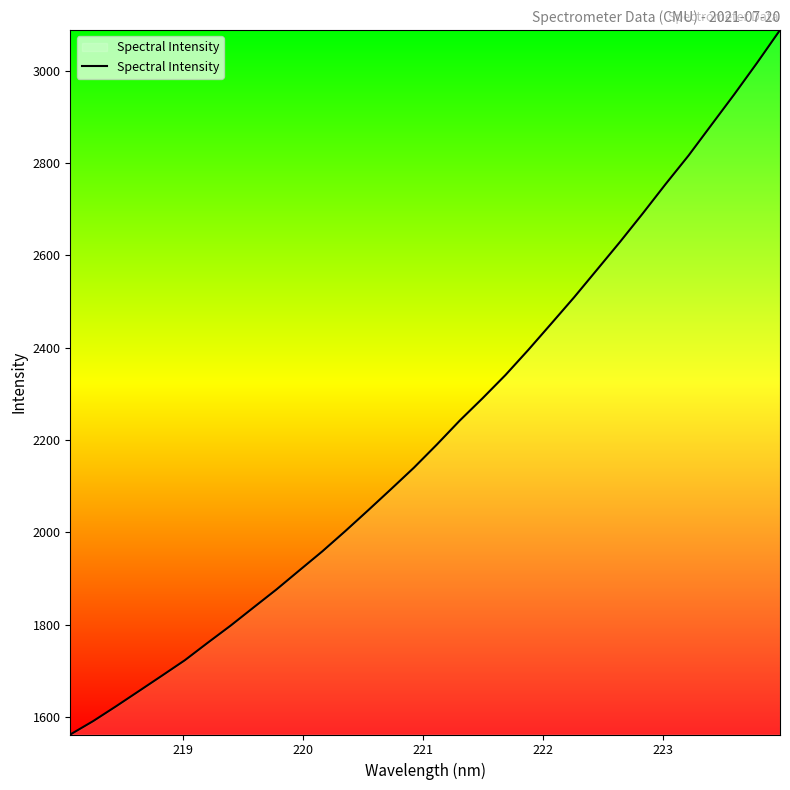

What is the average value?

2221.8